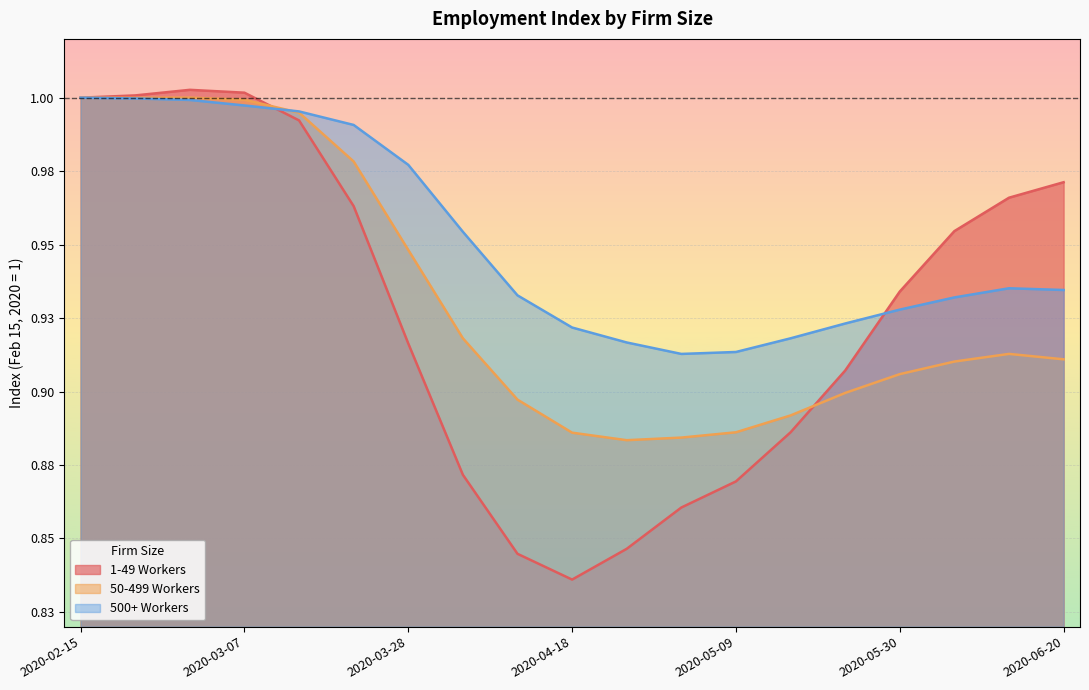

Which label corresponds to the smallest value in the chart?

2020-04-18